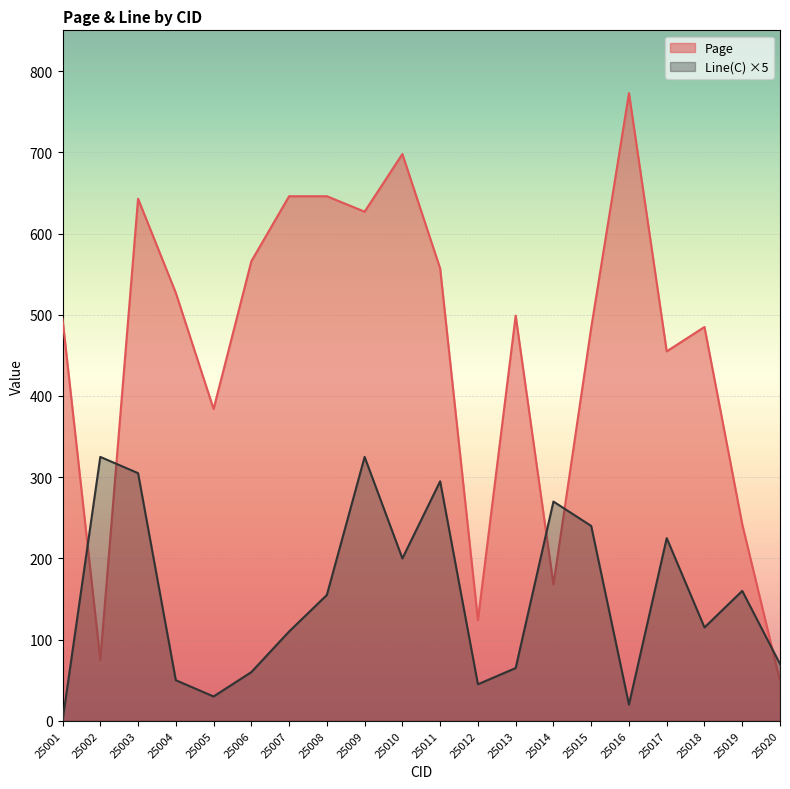

At which label does Line(C) first exceed 155?

25002